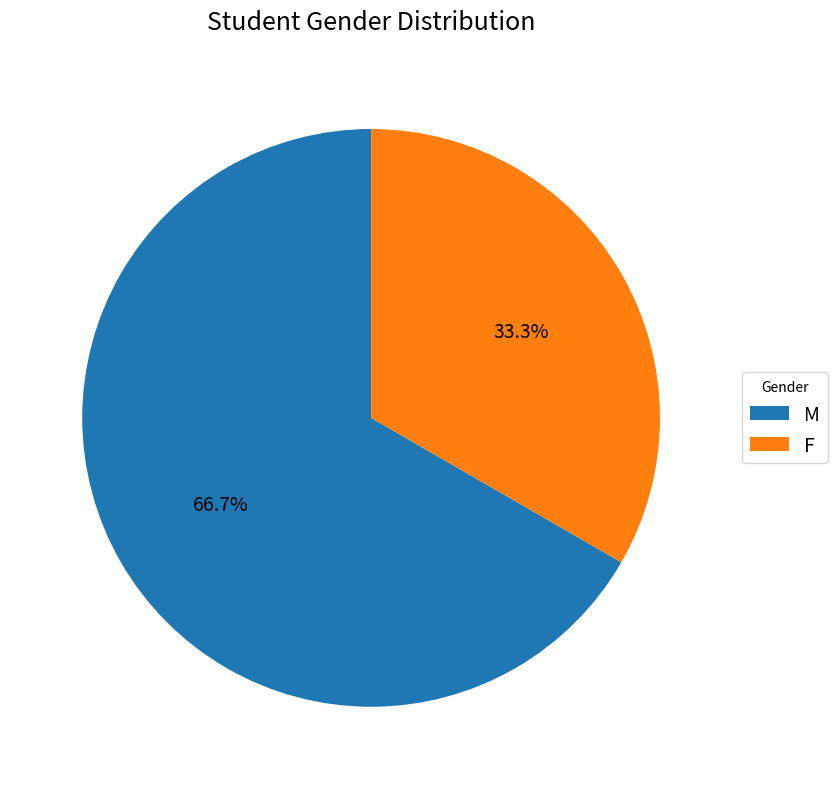

Which category has the smallest portion of the pie?

F